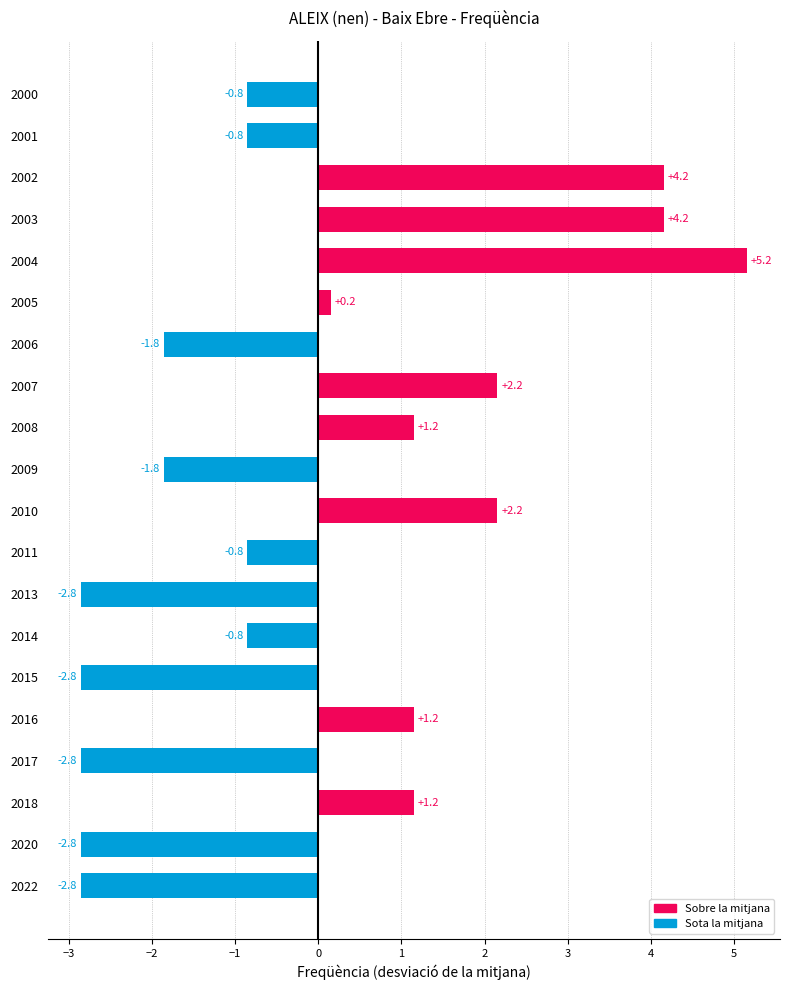

Reading bottom to top, what are all the values shown in this chart?

2022=-2.8	2020=-2.8	2018=1.2	2017=-2.8	2016=1.2	2015=-2.8	2014=-0.8	2013=-2.8	2011=-0.8	2010=2.2	2009=-1.8	2008=1.2	2007=2.2	2006=-1.8	2005=0.2	2004=5.2	2003=4.2	2002=4.2	2001=-0.8	2000=-0.8